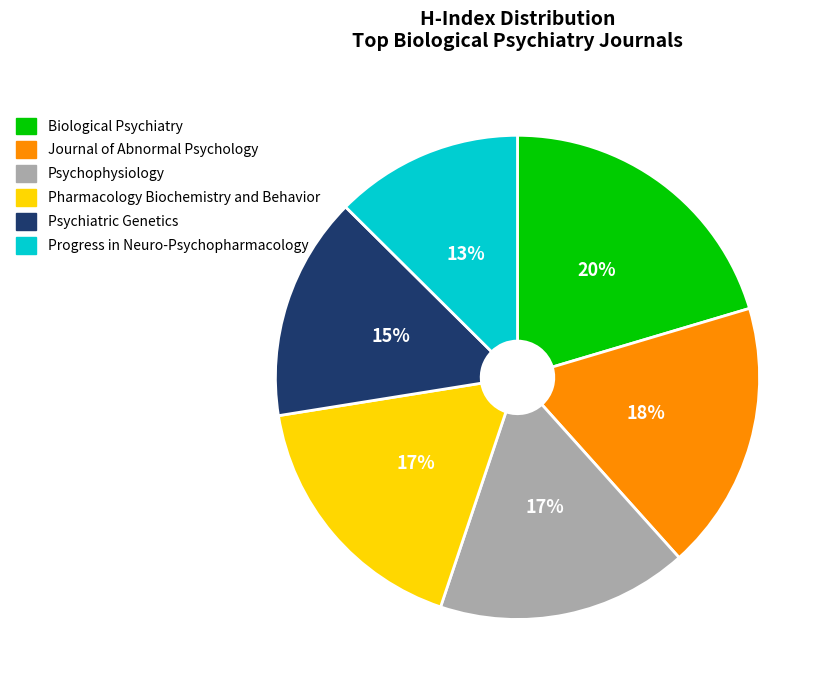

Between Journal of Abnormal Psychology and Progress in Neuro-Psychopharmacology, which is larger?

Journal of Abnormal Psychology